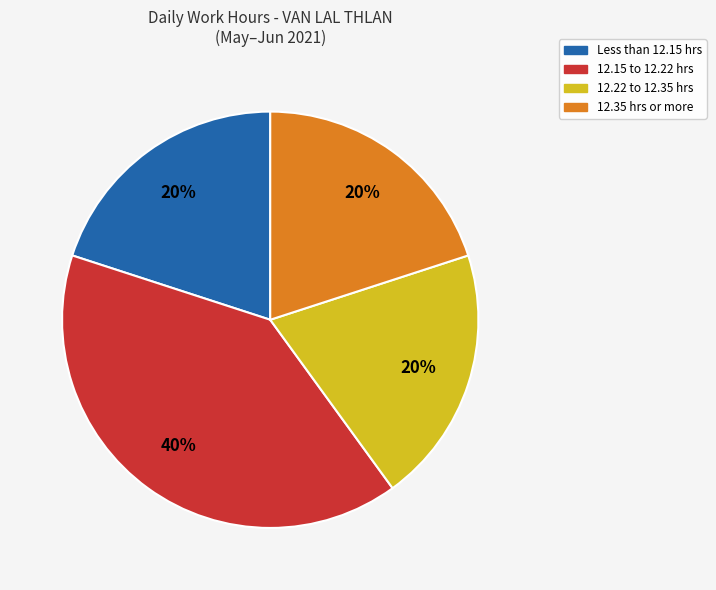

Does any single category account for the majority?

No